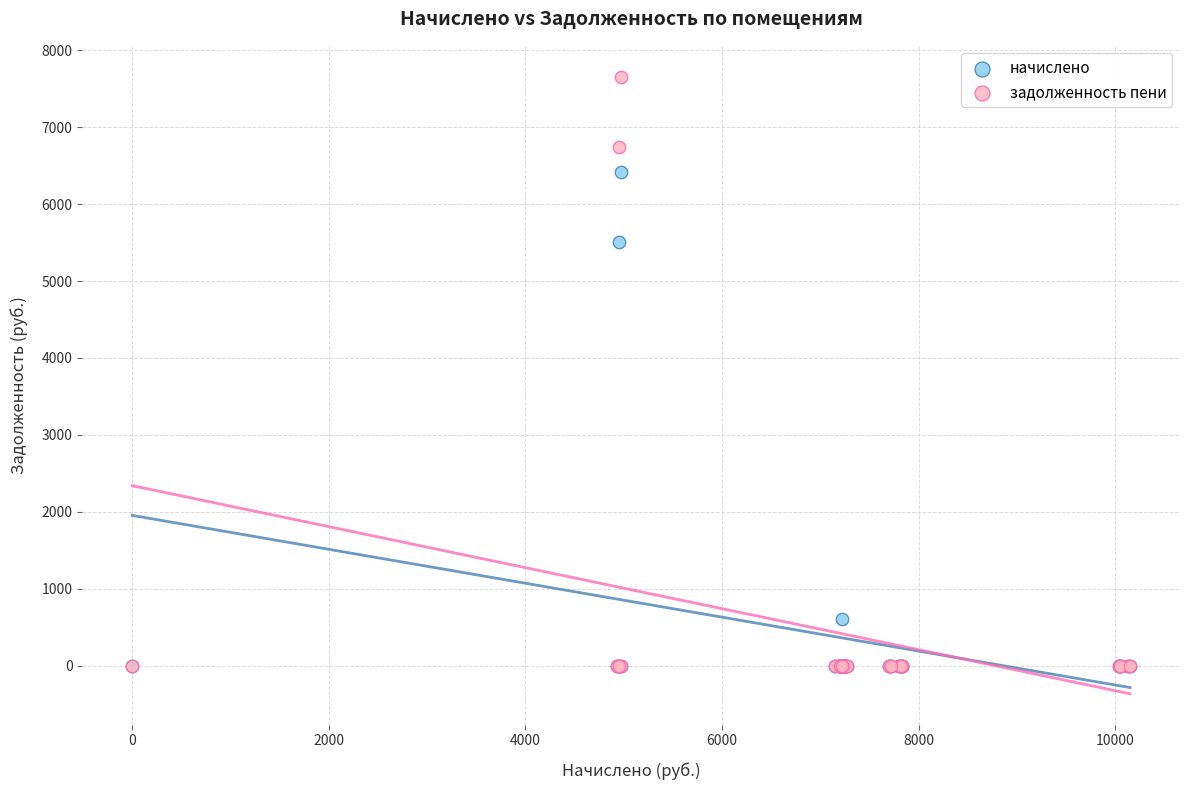

Across all series, what Y value is closest to 3828?

5503.5